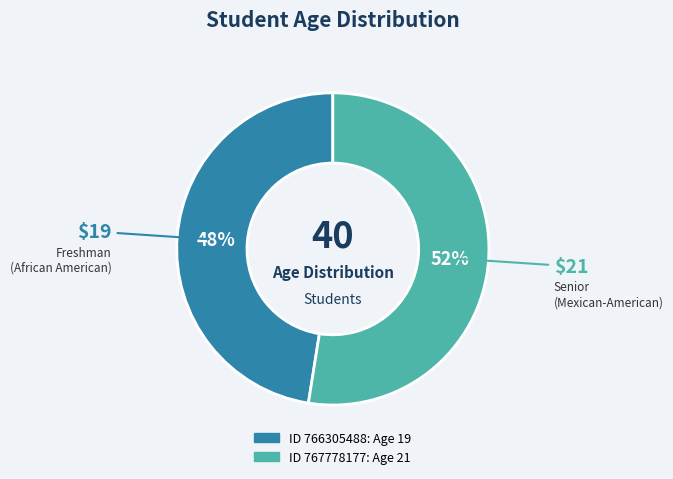

Is there any slice that represents more than half of the pie?

Yes